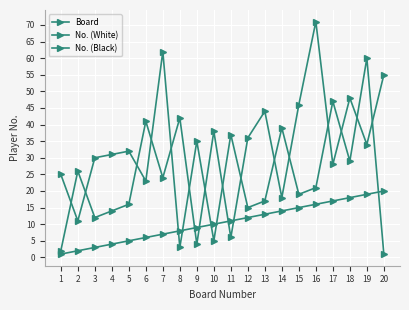

Does the chart have visible grid lines?

Yes